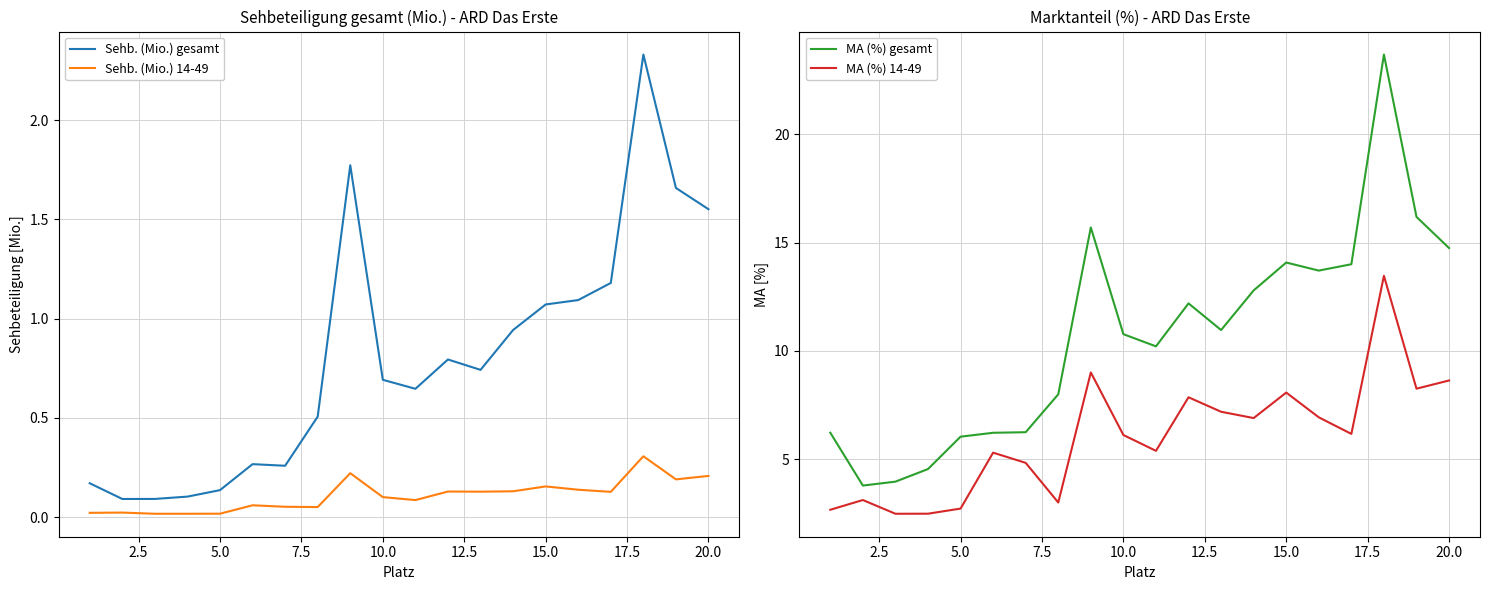

True or false: MA (%) 14-49 and Sehb. (Mio.) gesamt cross at least once.

False